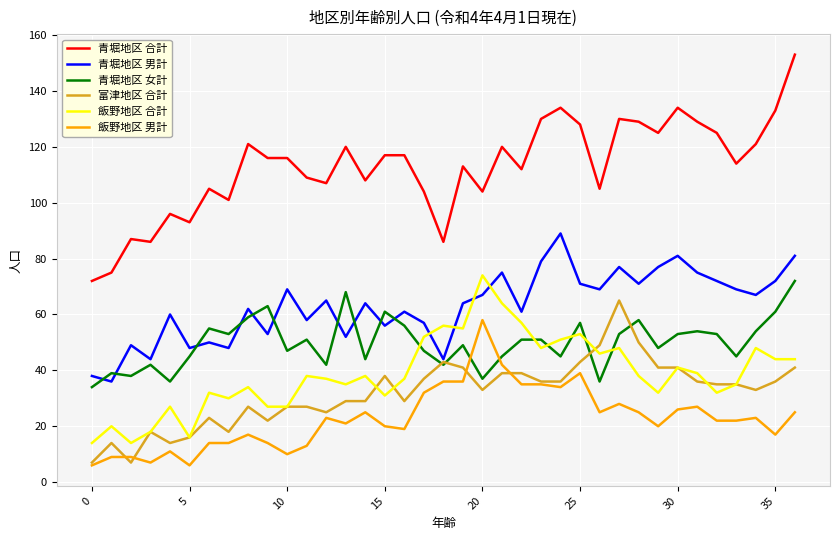

True or false: 青堀地区 女計 and 青堀地区 合計 cross at least once.

False